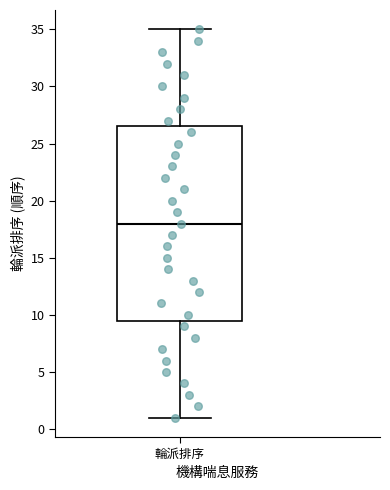

Transcribe this box plot: give where the median line is, the range the box spans, and where the two whiskers end, as read against the y-axis. The values are not printed on the chart, so give them approximately, as read against the axis.

median 18.0, box 9.5 to 26.5, whiskers 1.0 to 35.0